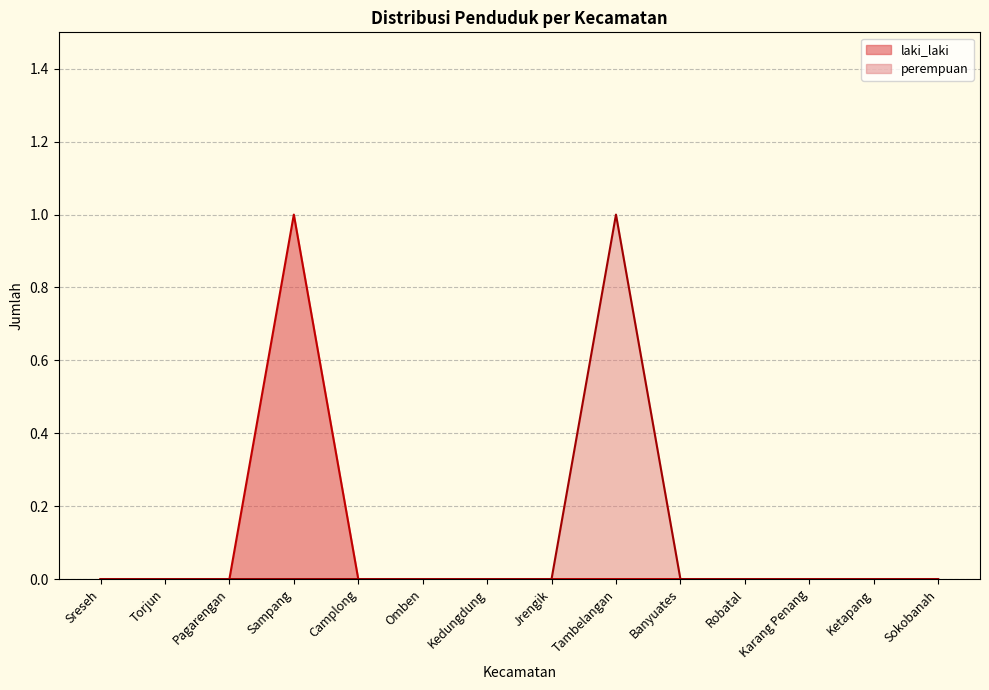

True or false: perempuan and laki_laki cross at least once.

False